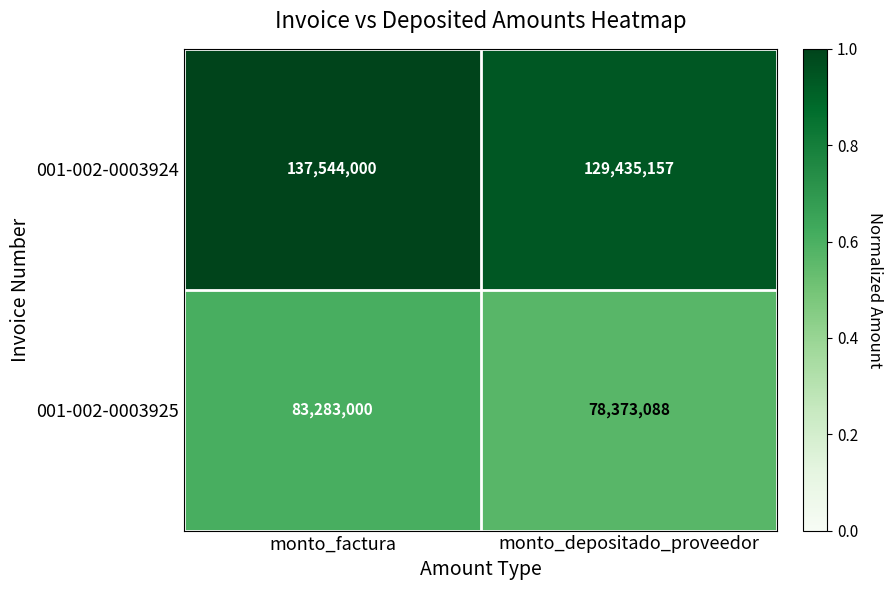

True or false: 001-002-0003925 has a value of 83283000 at monto_factura.

True